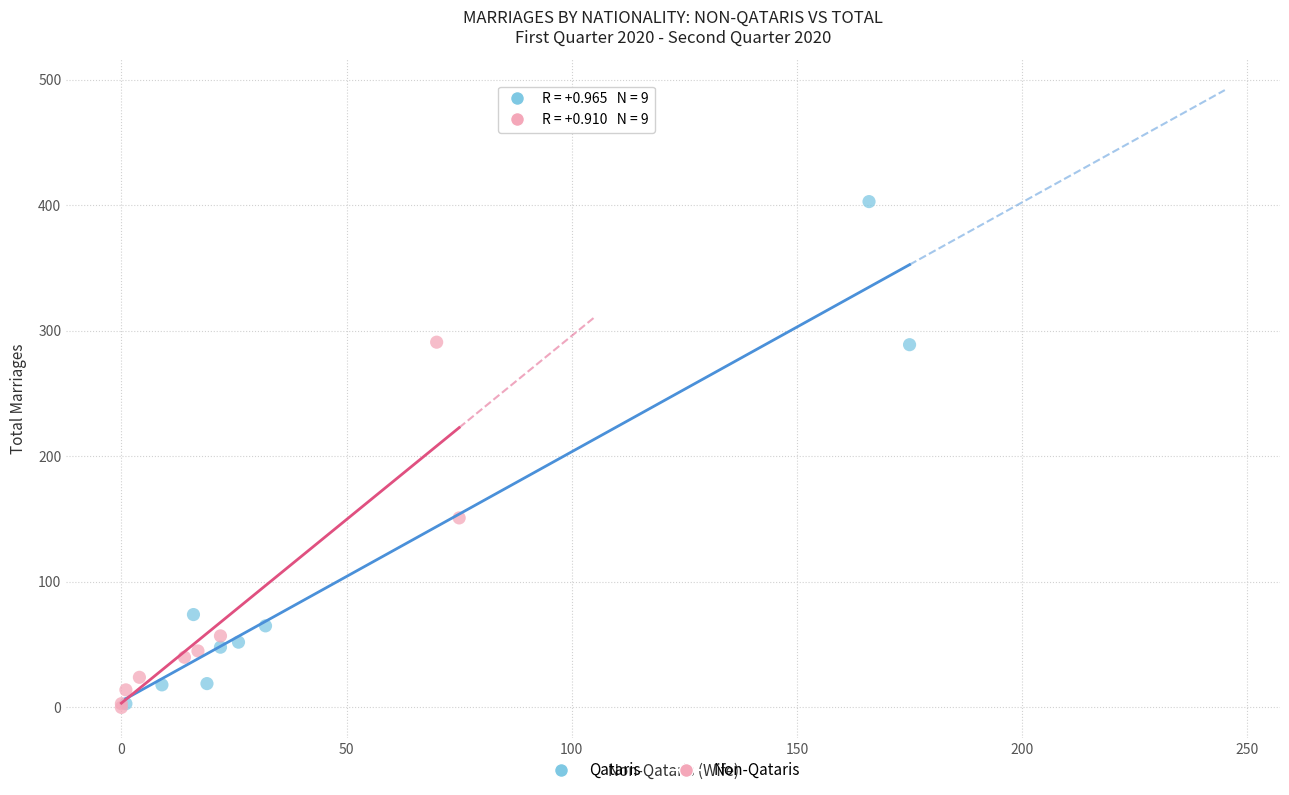

Which series contains the highest Y value?

Qataris